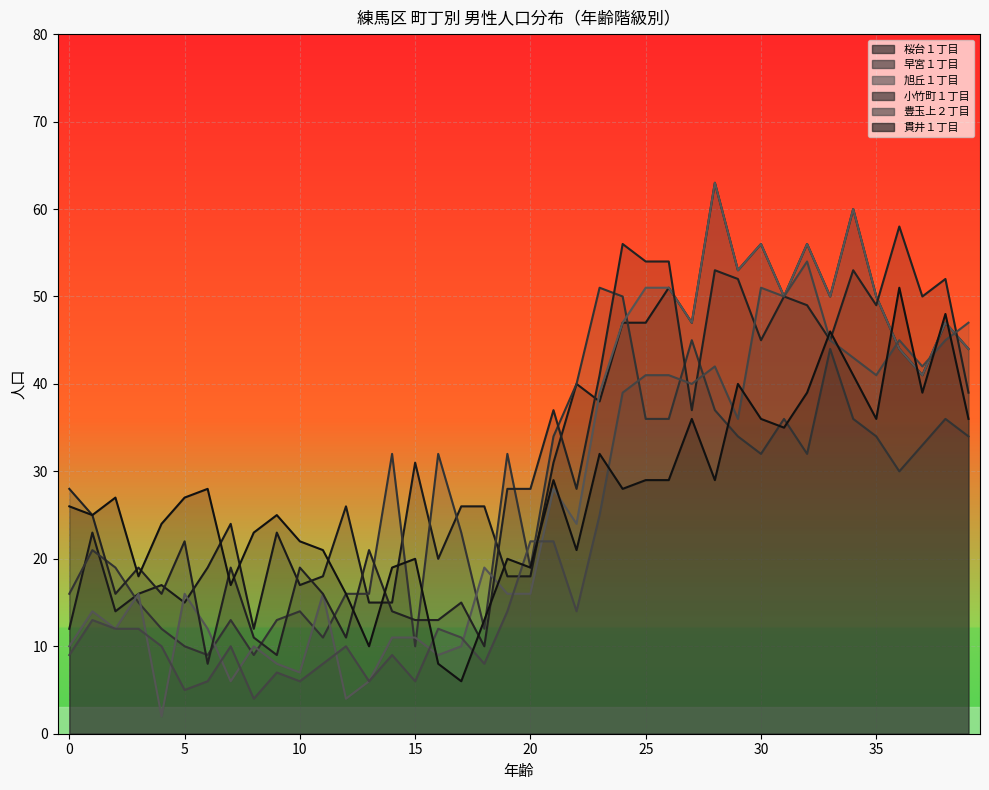

Reading left to right, list all the values displayed in this chart.

桜台１丁目: 0=12	1=23	2=14	3=16	4=17	5=15	6=19	7=24	8=12	9=23	10=17	11=18	12=26	13=15	14=15	15=31	16=20	17=26	18=26	19=18	20=18	21=31	22=40	23=38	24=47	25=47	26=51	27=47	28=63	29=53	30=56	31=50	32=56	33=50	34=60	35=50	36=44	37=41	38=47	39=44
早宮１丁目: 0=16	1=21	2=19	3=15	4=12	5=10	6=9	7=13	8=9	9=13	10=14	11=11	12=16	13=16	14=32	15=10	16=32	17=23	18=12	19=32	20=19	21=34	22=40	23=51	24=50	25=36	26=36	27=45	28=37	29=34	30=32	31=36	32=32	33=44	34=36	35=34	36=30	37=33	38=36	39=34
旭丘１丁目: 0=10	1=14	2=12	3=16	4=2	5=16	6=12	7=6	8=10	9=8	10=7	11=16	12=4	13=6	14=11	15=11	16=9	17=10	18=19	19=16	20=16	21=28	22=24	23=39	24=47	25=51	26=51	27=47	28=63	29=53	30=56	31=50	32=56	33=50	34=60	35=50	36=44	37=41	38=47	39=44
小竹町１丁目: 0=28	1=25	2=16	3=19	4=16	5=22	6=8	7=19	8=11	9=9	10=19	11=16	12=11	13=21	14=14	15=13	16=13	17=15	18=10	19=28	20=28	21=37	22=28	23=41	24=56	25=54	26=54	27=37	28=53	29=52	30=45	31=50	32=49	33=45	34=53	35=49	36=58	37=50	38=52	39=39
豊玉上２丁目: 0=9	1=13	2=12	3=12	4=10	5=5	6=6	7=10	8=4	9=7	10=6	11=8	12=10	13=6	14=9	15=6	16=12	17=11	18=8	19=14	20=22	21=22	22=14	23=25	24=39	25=41	26=41	27=40	28=42	29=36	30=51	31=50	32=54	33=45	34=43	35=41	36=45	37=42	38=45	39=47
貫井１丁目: 0=26	1=25	2=27	3=18	4=24	5=27	6=28	7=17	8=23	9=25	10=22	11=21	12=16	13=10	14=19	15=20	16=8	17=6	18=13	19=20	20=19	21=29	22=21	23=32	24=28	25=29	26=29	27=36	28=29	29=40	30=36	31=35	32=39	33=46	34=41	35=36	36=51	37=39	38=48	39=36